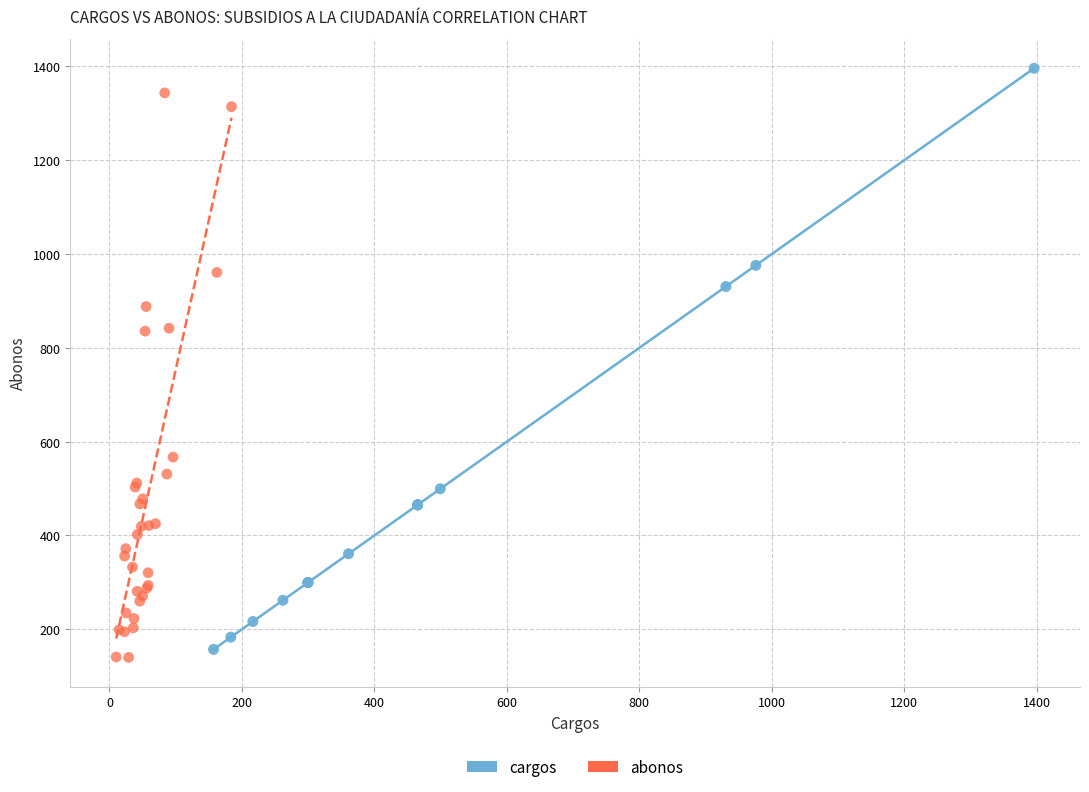

Which series has the widest spread of Y values?

cargos